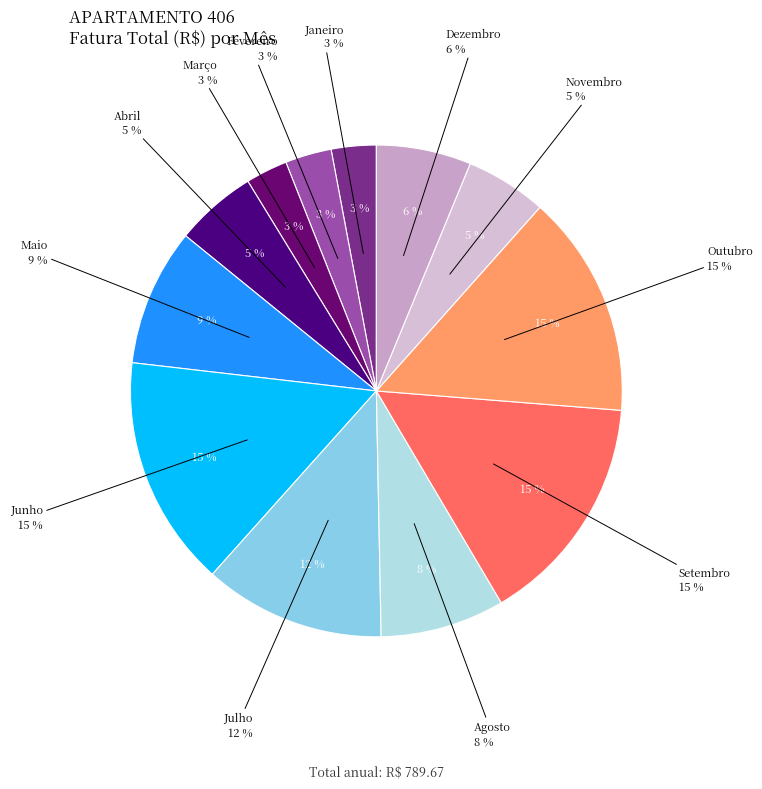

What is the change in value from Junho to Novembro?

-77.9